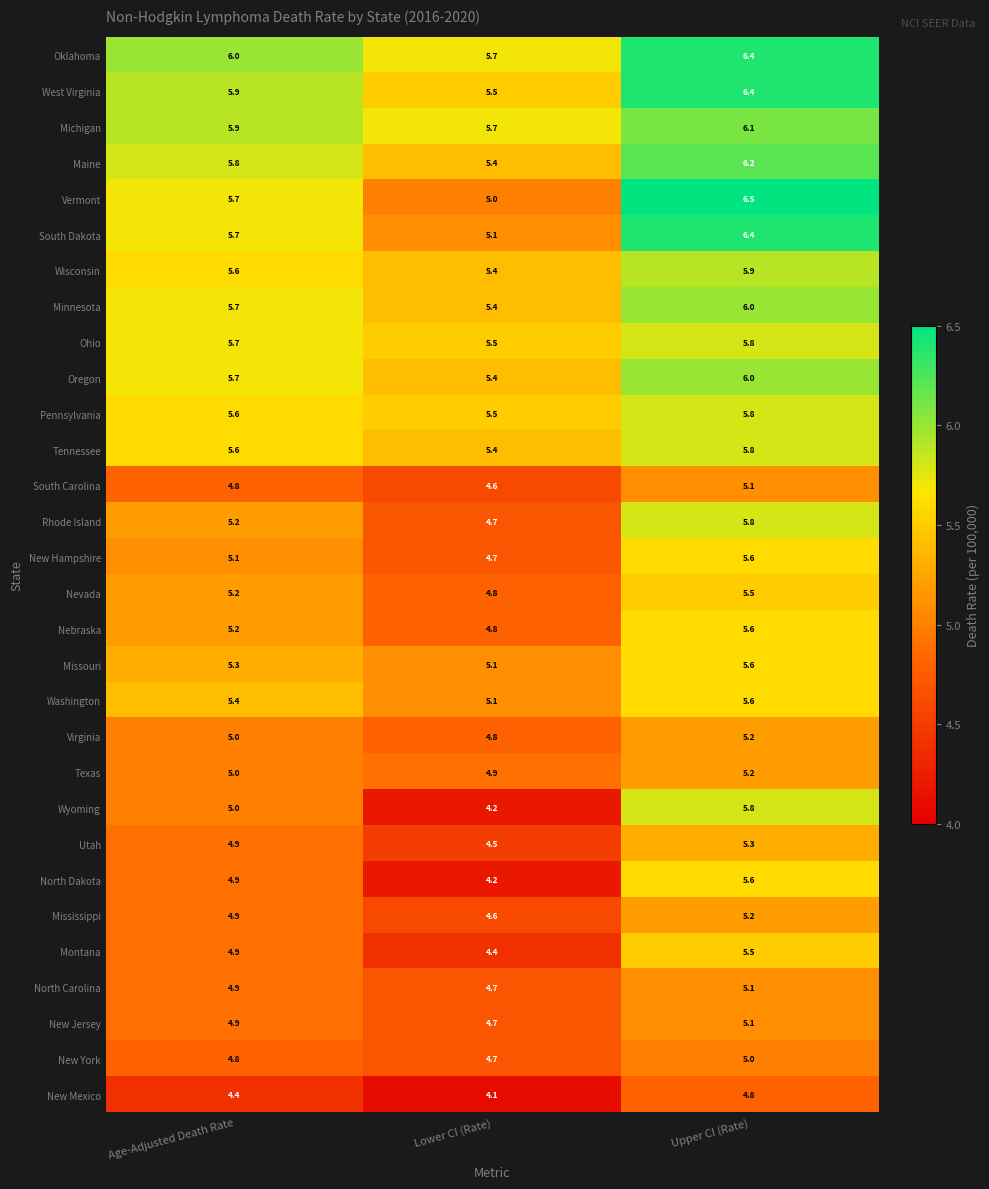

The Nebraska series shows 5.6 at Upper CI (Rate). True or false?

True